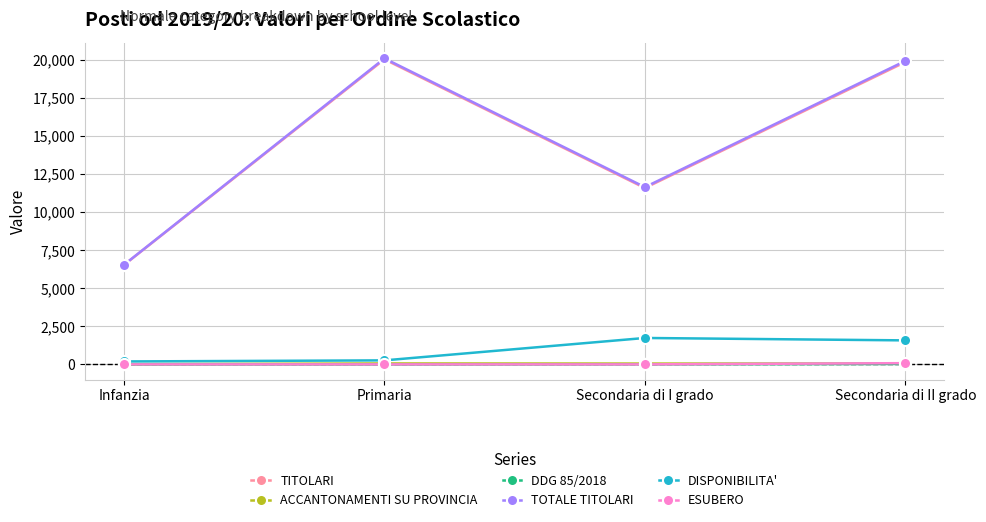

Is it true that ESUBERO equals 0 at Primaria?

True